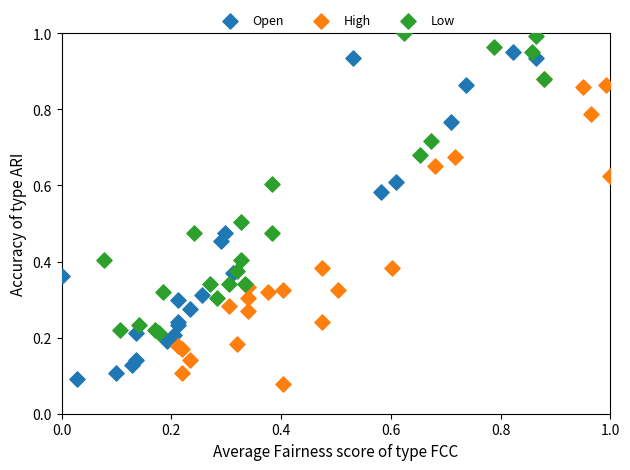

Which series contains the highest Y value?

Low